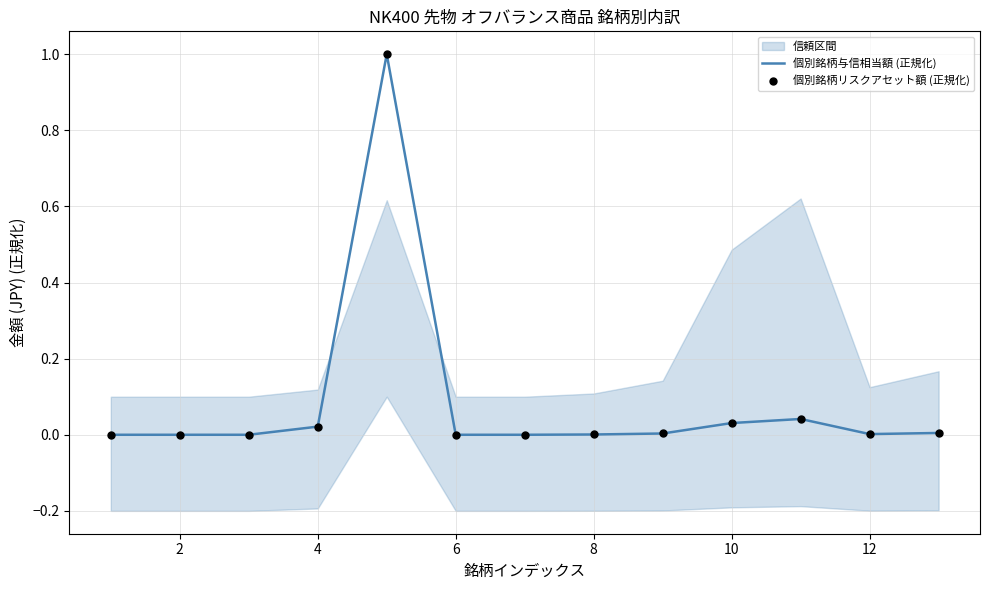

Which series has the widest spread of Y values?

個別銘柄与信相当額 (正規化)